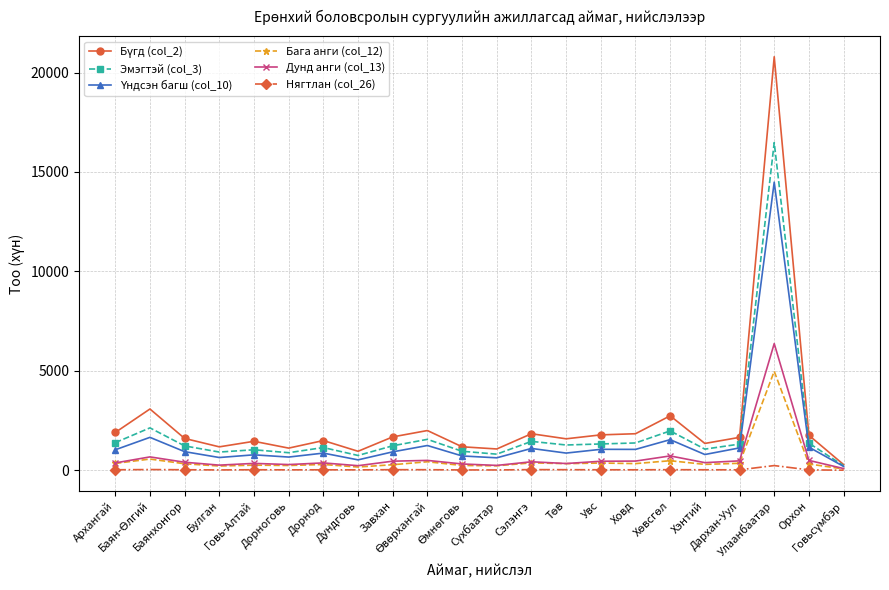

True or false: Эмэгтэй (col_3) has more than 1 points higher than both neighbors.

True